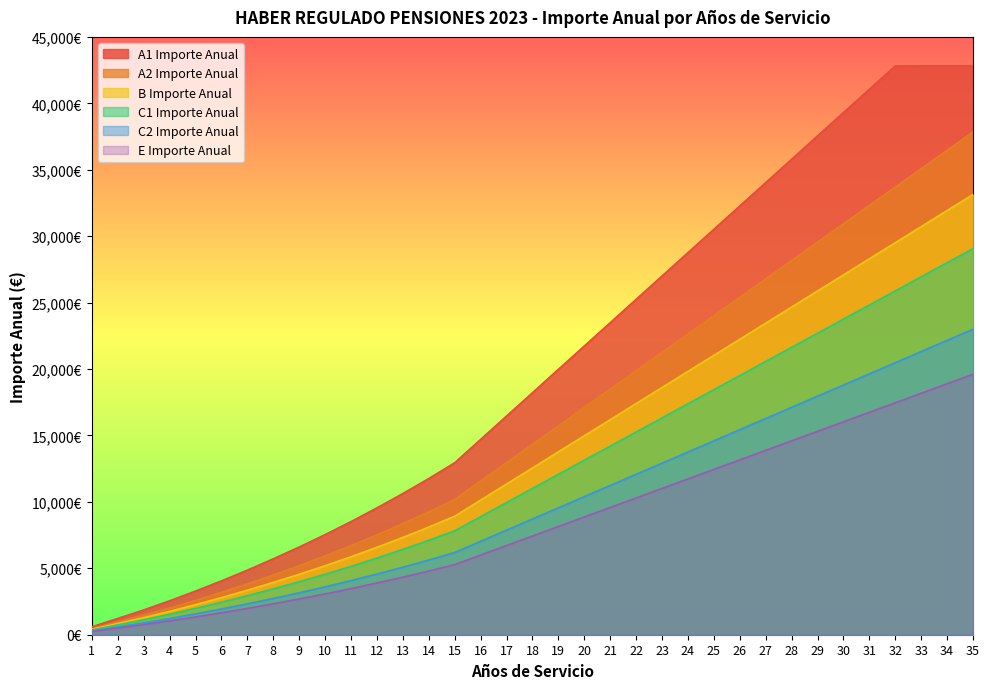

The A2 Importe Anual series shows 1669.8 at 2. True or false?

False